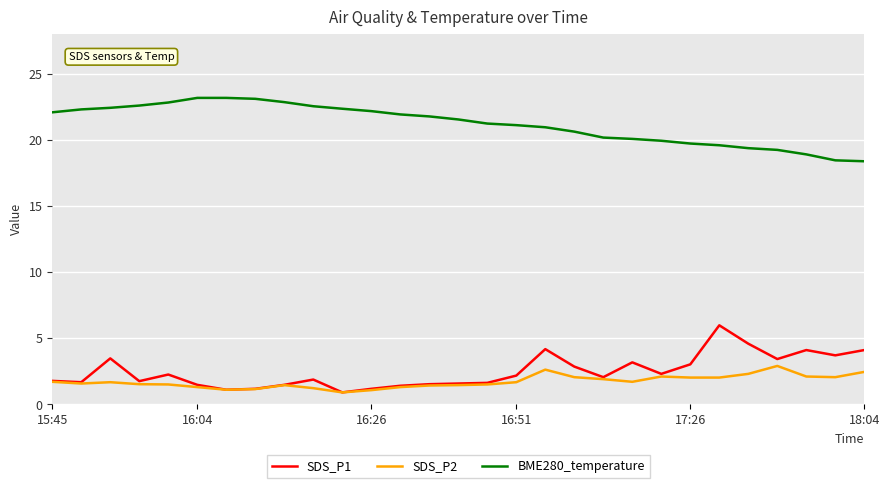

What is the lowest value of the SDS_P2 series?

0.9